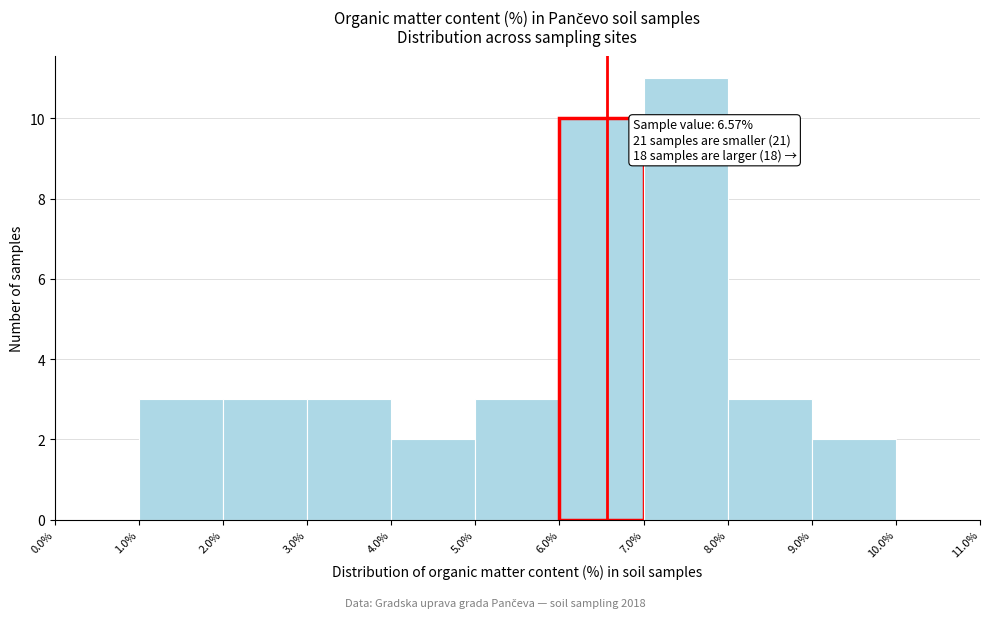

Over which range of the x-axis is the bar tallest?

7.0% to 8.0%